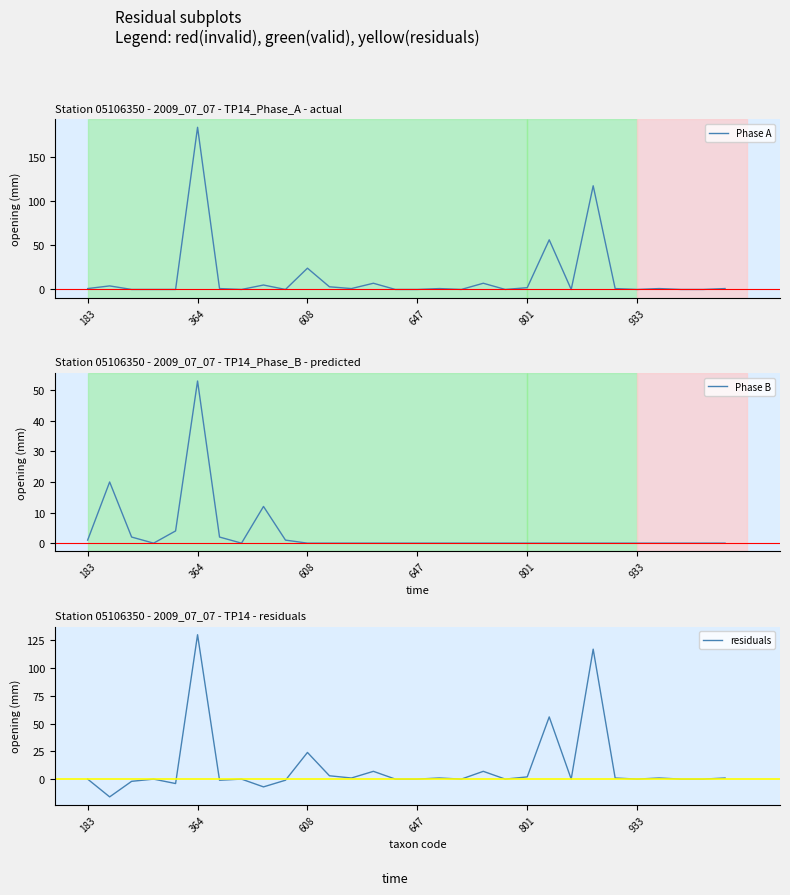

Does the chart have visible grid lines?

No